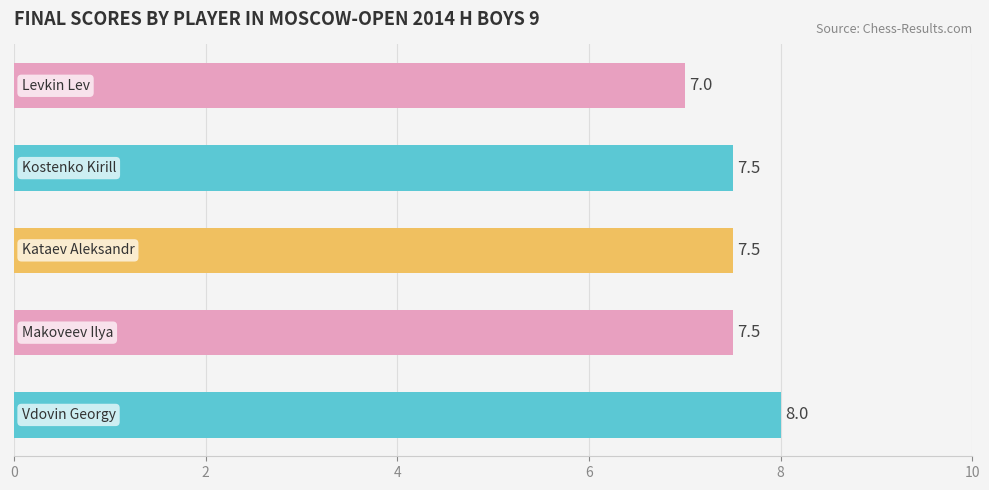

How many values are between 7 and 8?

5